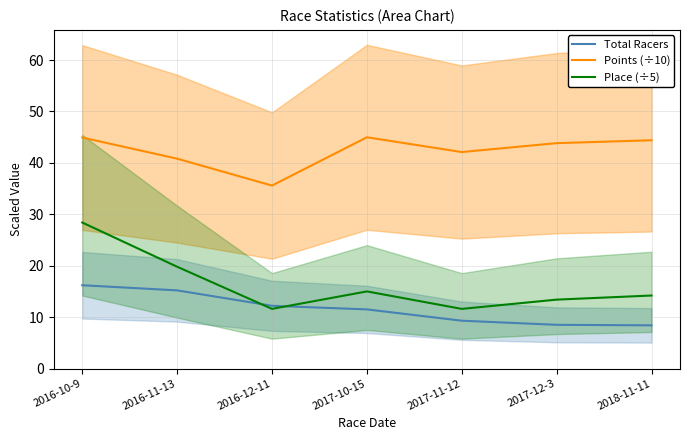

At how many categories does at least one series exceed 37?

6